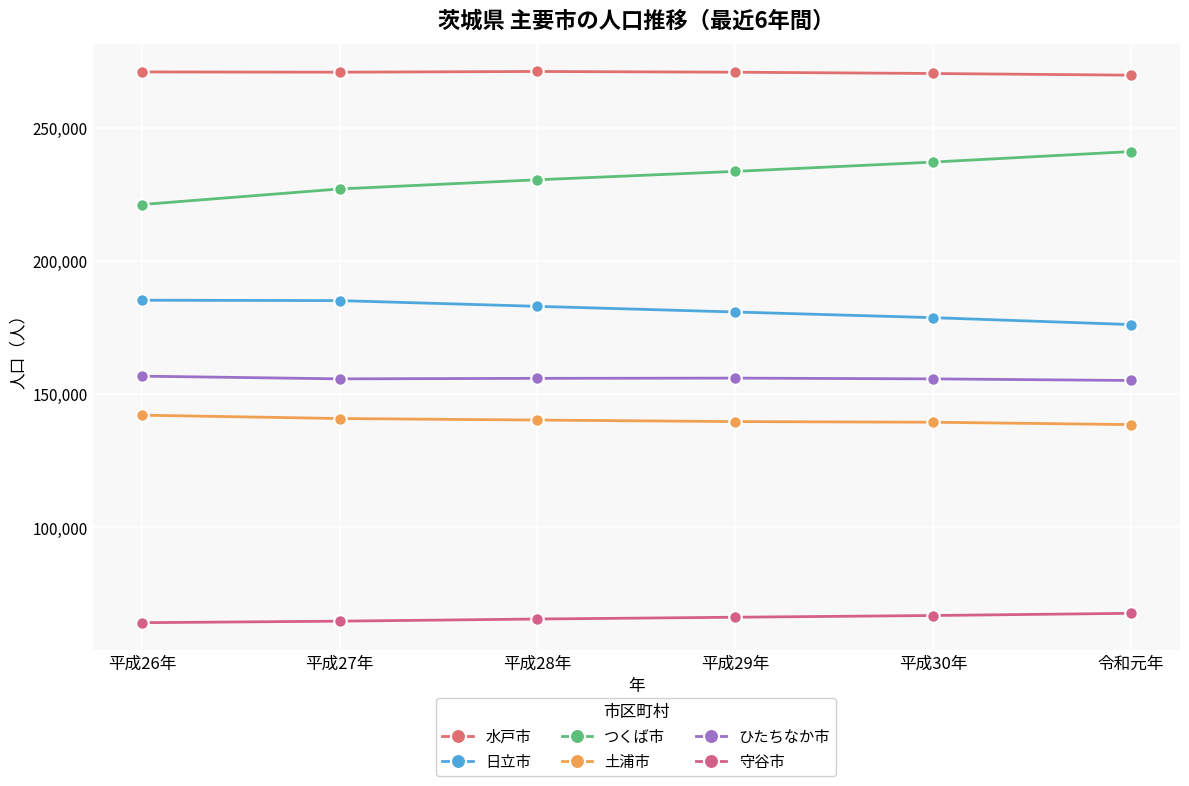

Reading right to left, extract all data points from this chart.

水戸市: 269661	270289	270775	271047	270783	270876
日立市: 176069	178658	180781	182905	185054	185206
つくば市: 240987	237039	233549	230398	226963	221119
土浦市: 138517	139414	139653	140226	140804	142059
ひたちなか市: 155080	155681	155970	155884	155689	156704
守谷市: 67696	66876	66230	65560	64753	64182